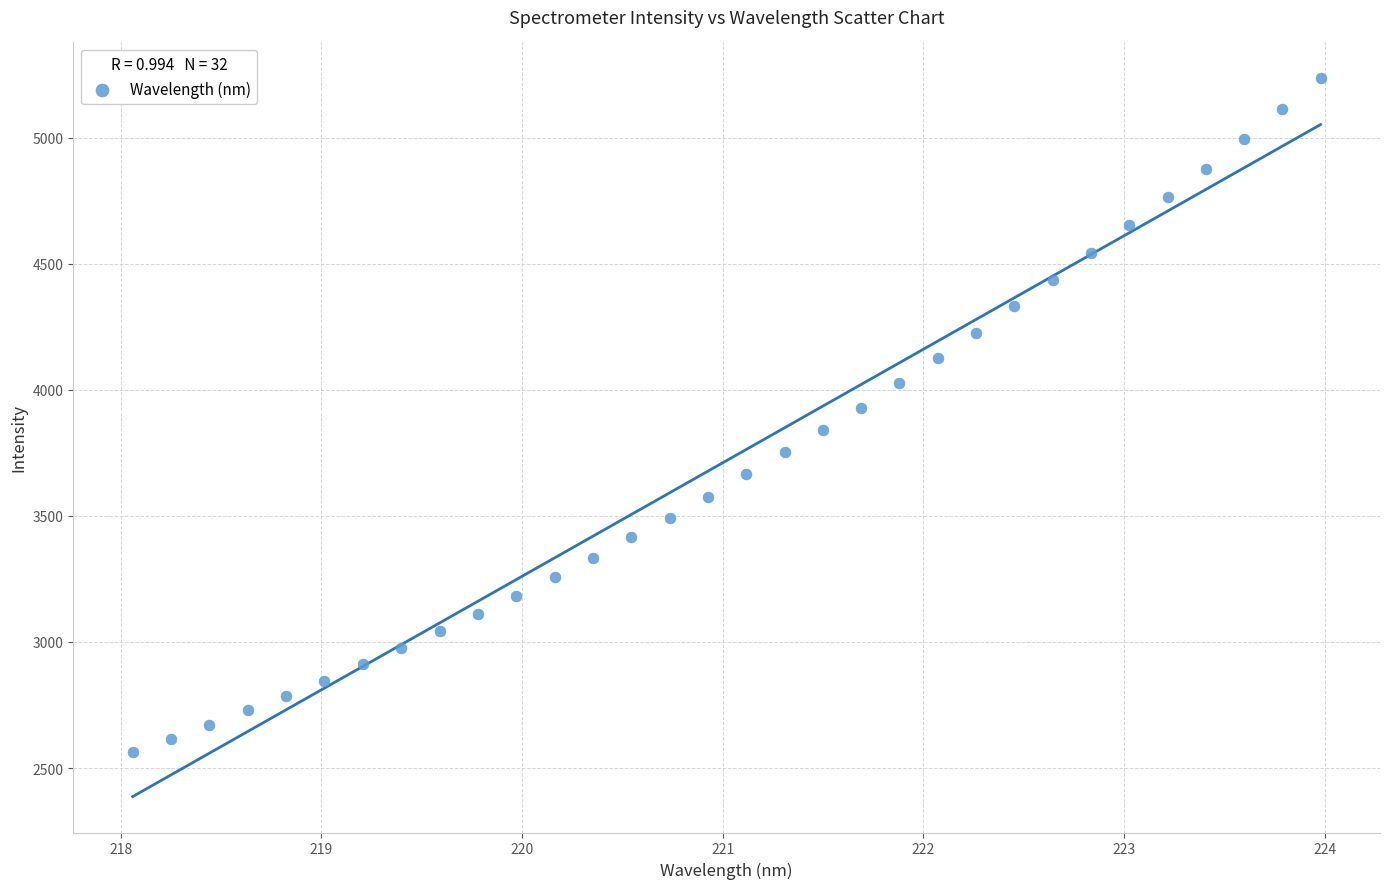

What is the range of Y values (max minus min)?

2671.5